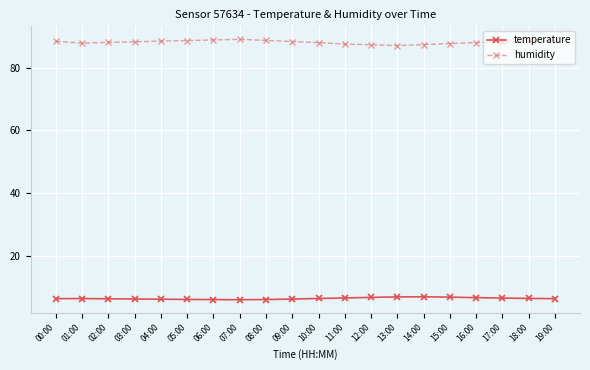

Does the chart have visible grid lines?

Yes